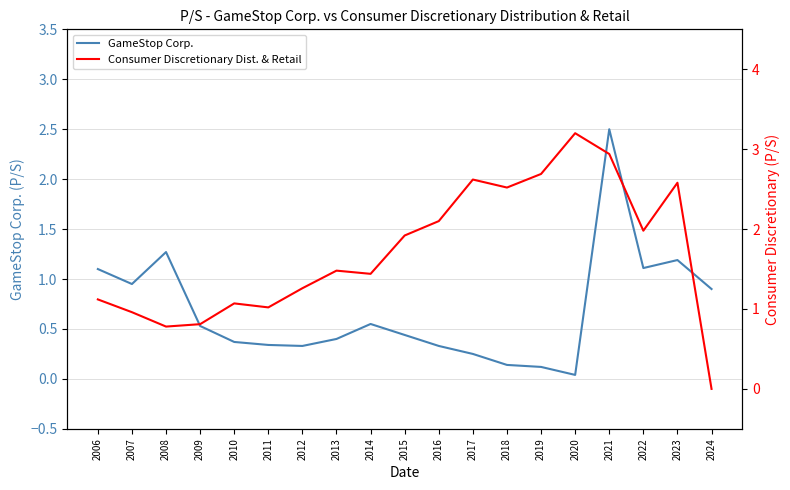

How many lines are shown in the chart?

2